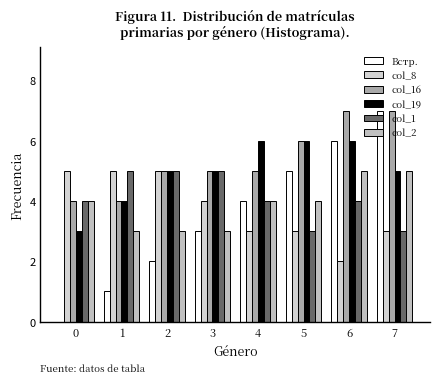

Are the bars grouped side by side (vs. stacked)?

Yes